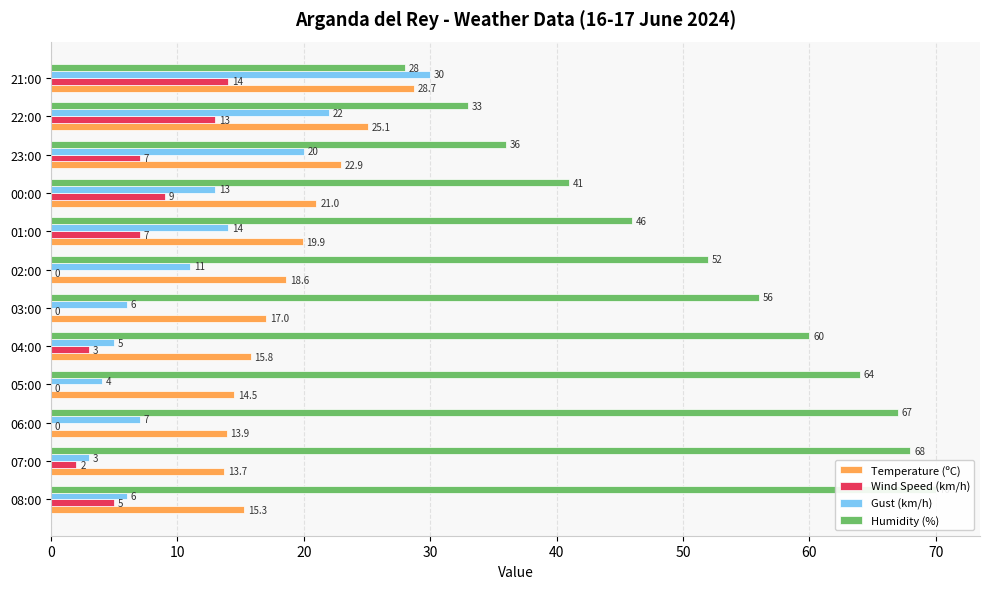

What are all the series names shown in the legend?

Temperature (ºC), Wind Speed (km/h), Gust (km/h), Humidity (%)